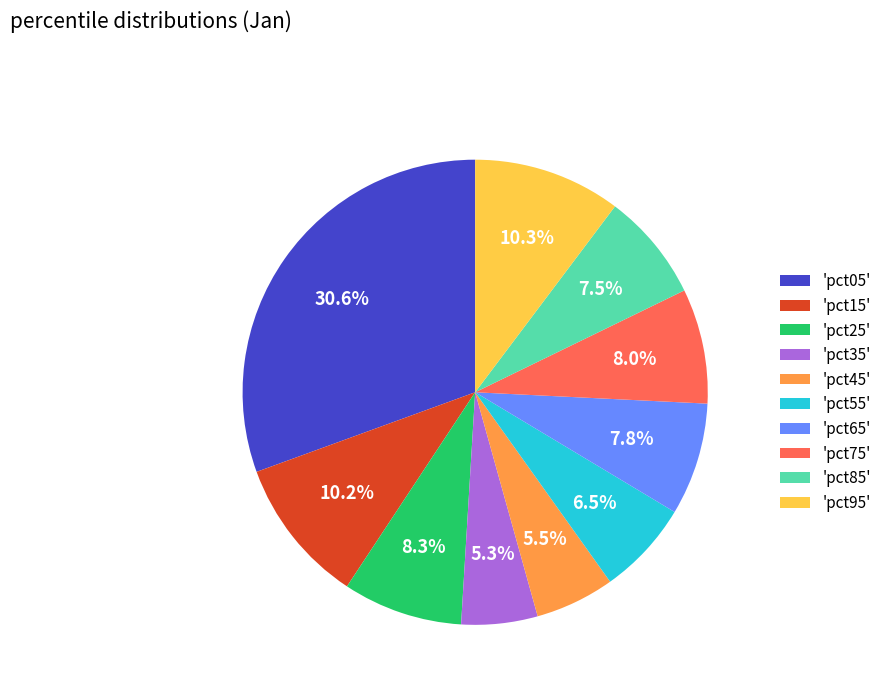

Between 'pct25' and 'pct35', which is larger?

'pct25'